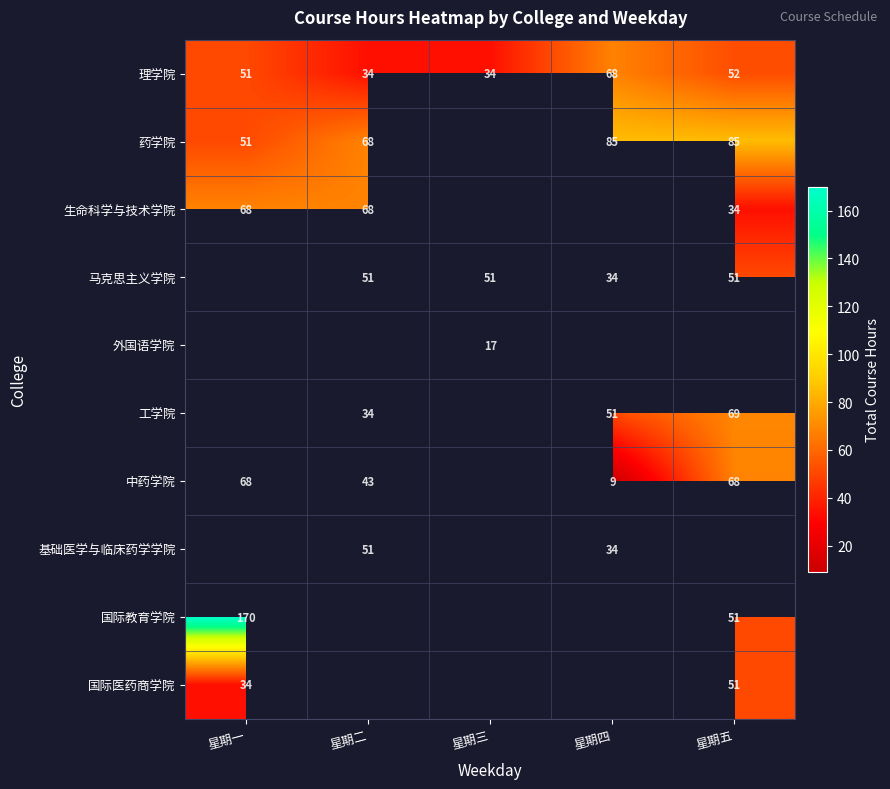

True or false: 基础医学与临床药学学院 has a value of 51 at 星期二.

True